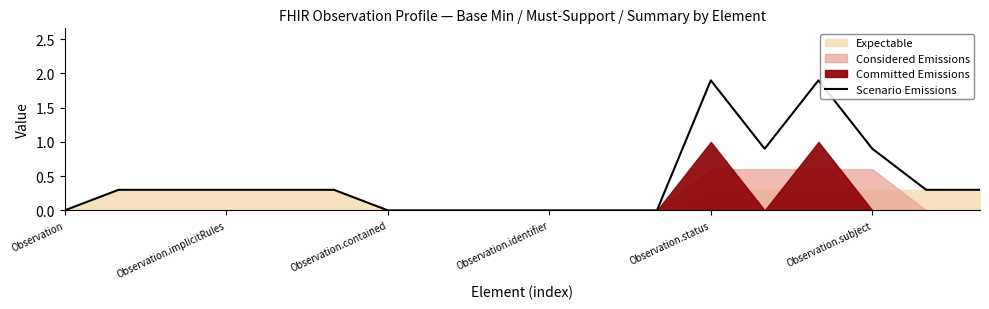

What is the sum of all values?

7.7